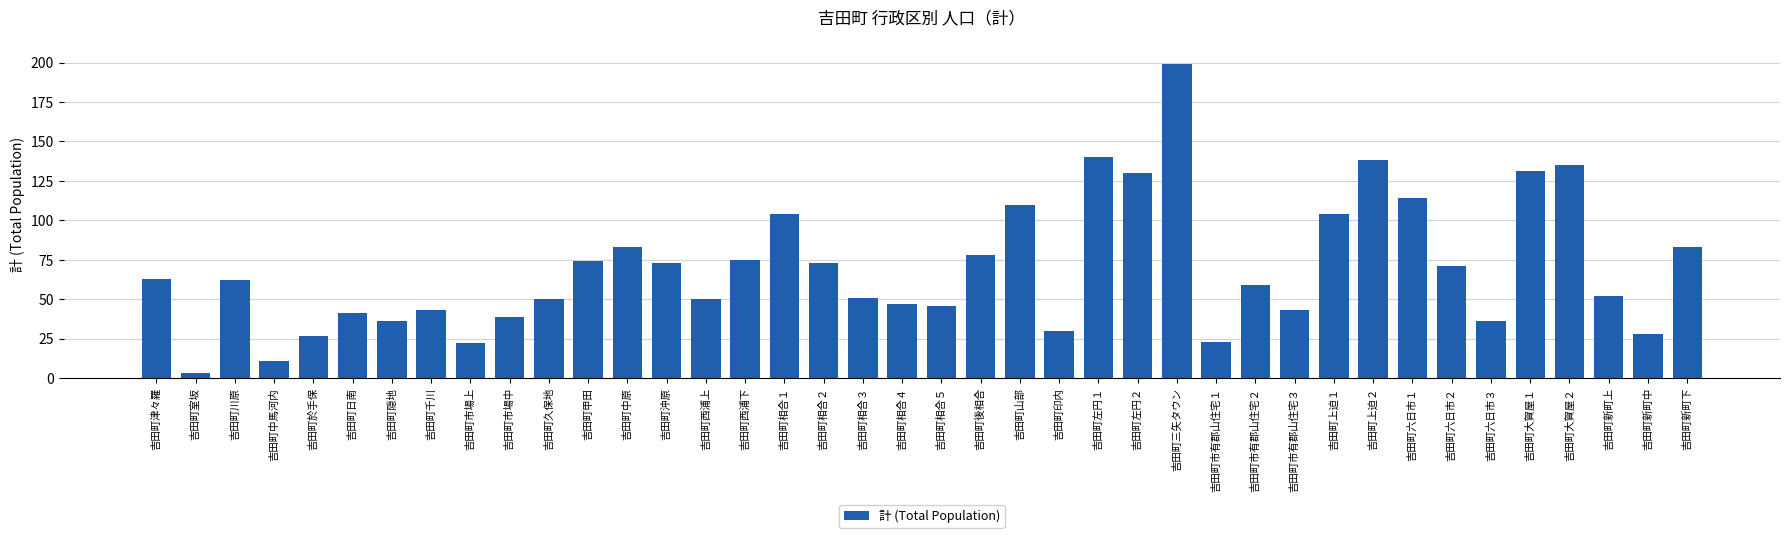

How many series are shown in this chart?

1